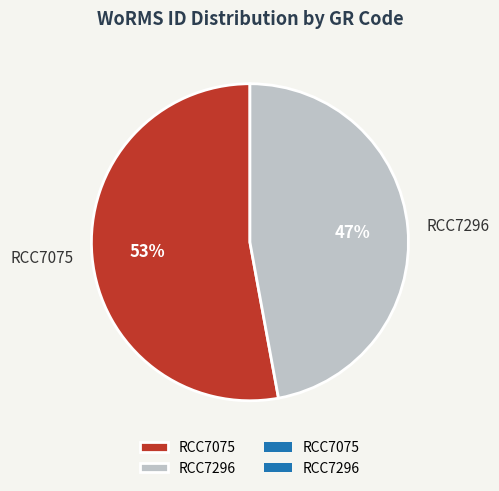

Does RCC7075 represent more than half of the total?

Yes